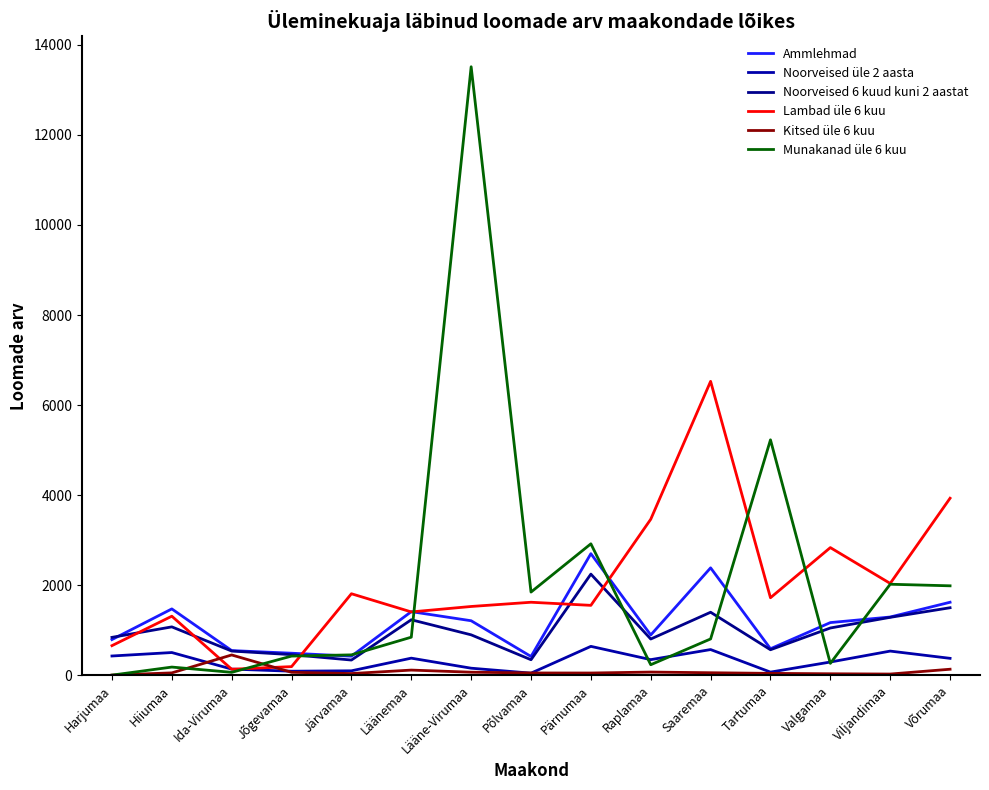

How many lines are shown in the chart?

6